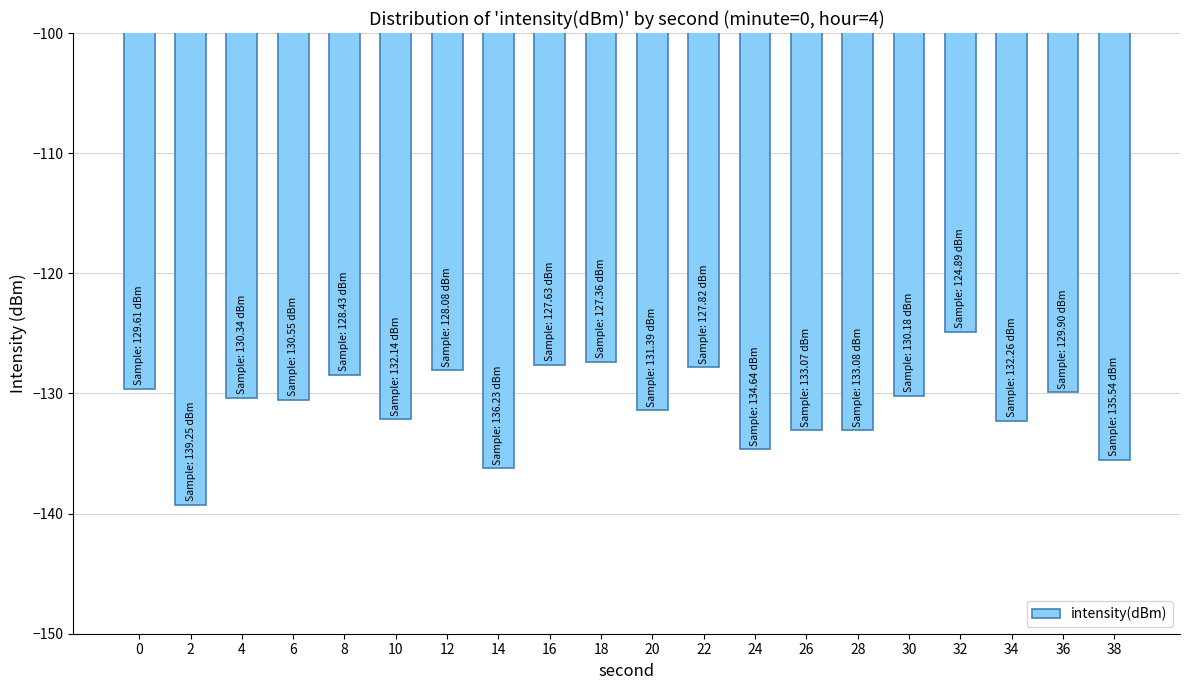

Read the value at 4.

-130.3